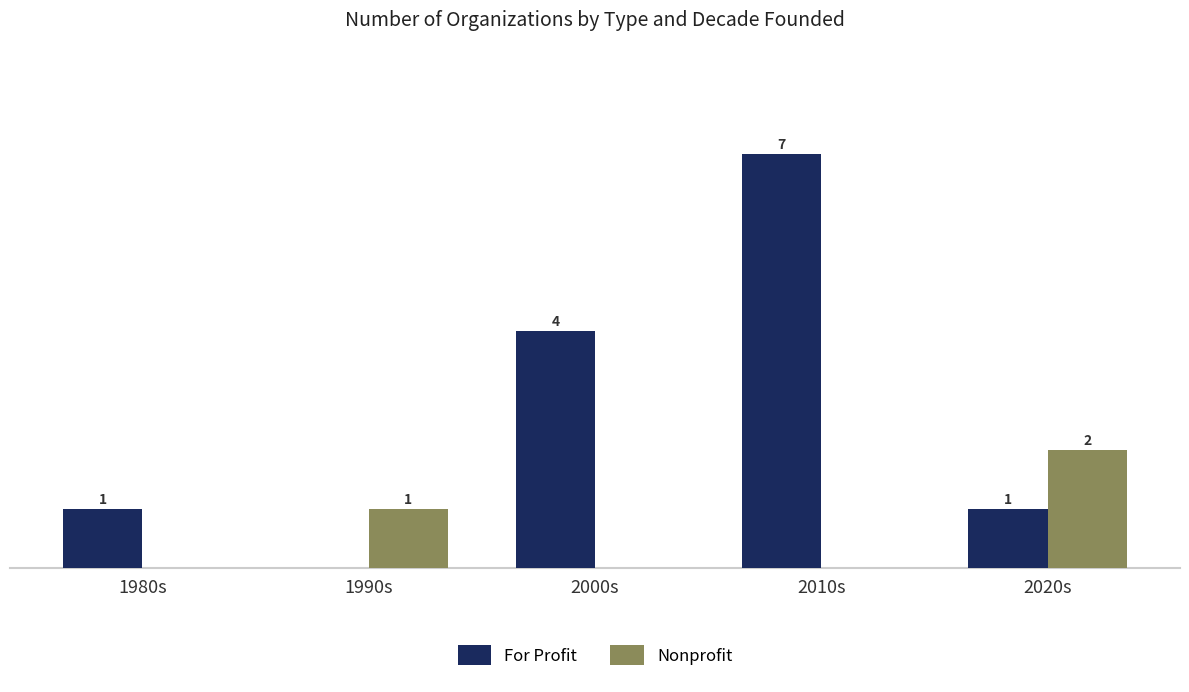

What are all the series names shown in the legend?

For Profit, Nonprofit